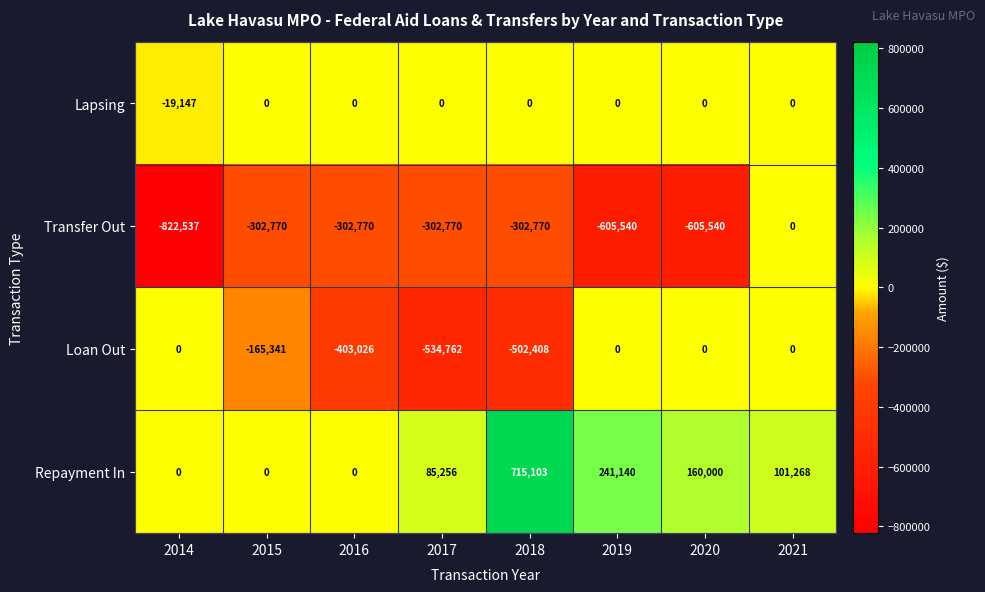

What value does the Repayment In series have at 2021, to the nearest 10?

101270